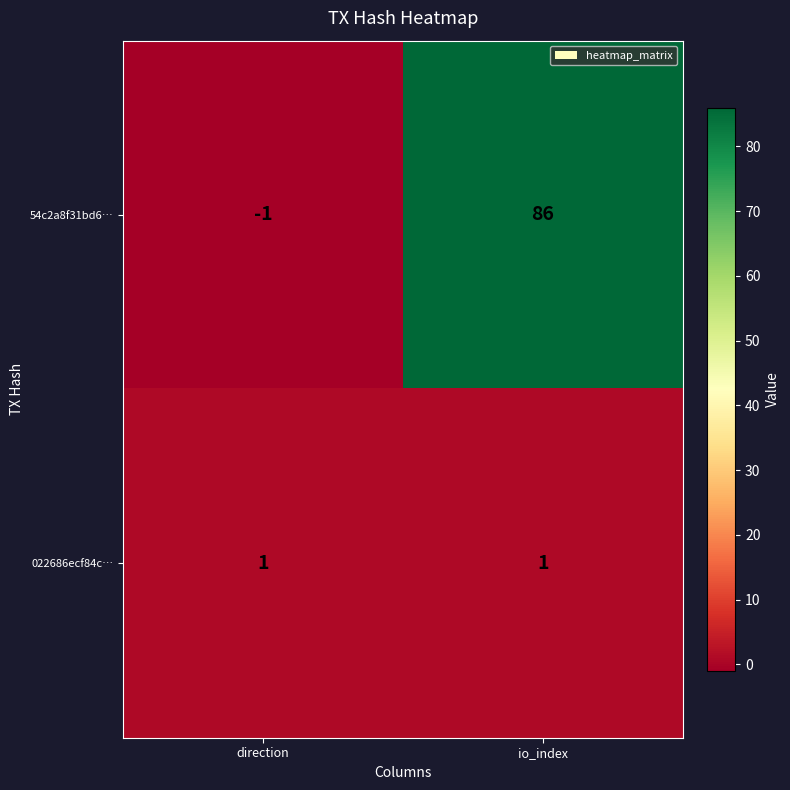

At which label is 54c2a8f31bd6… closest to 42?

direction